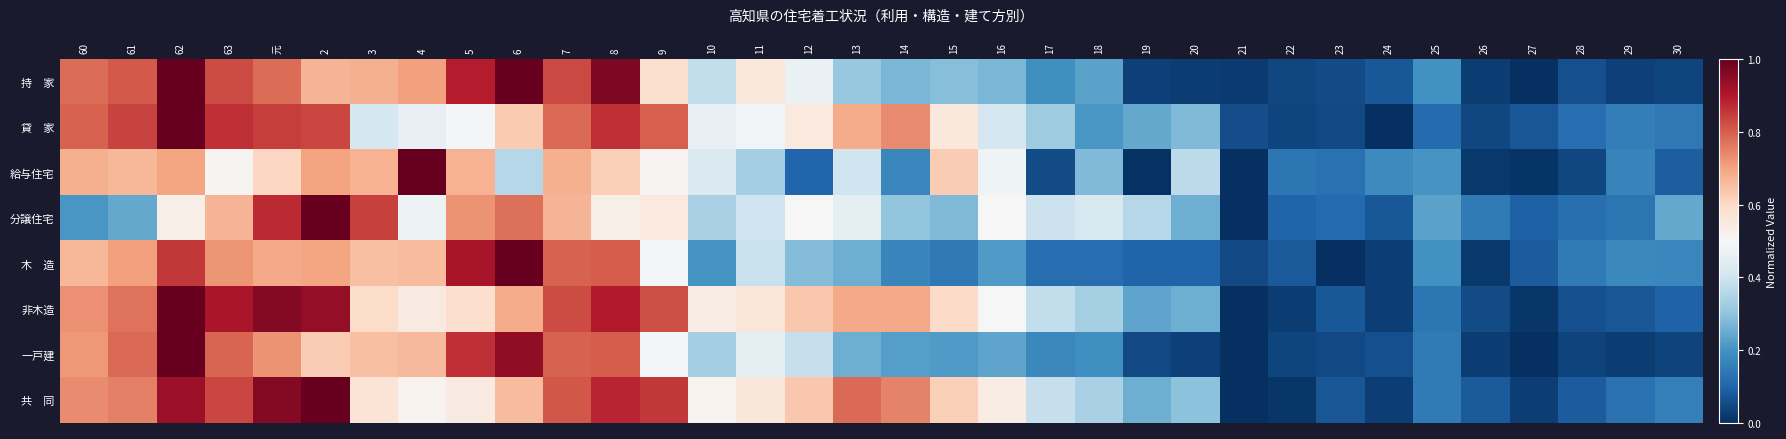

How many data points does each series have?

34